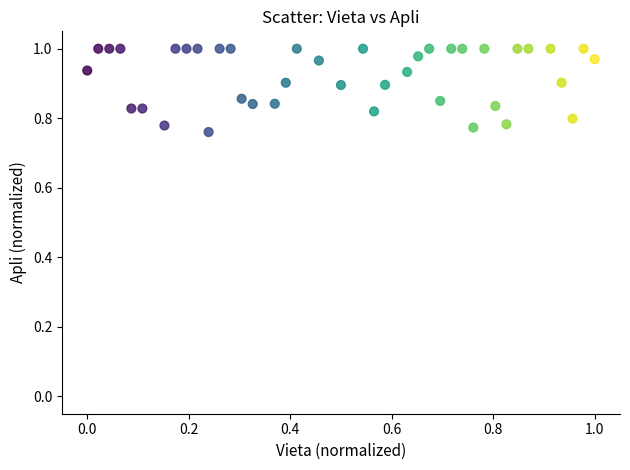

How many data points are displayed?

40